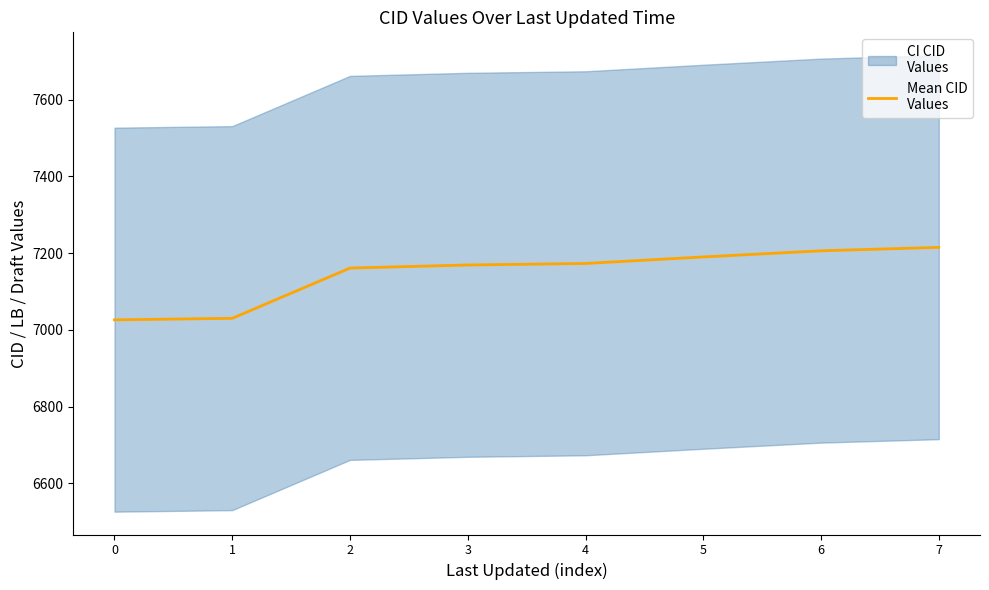

What is the sum of all values?

57170